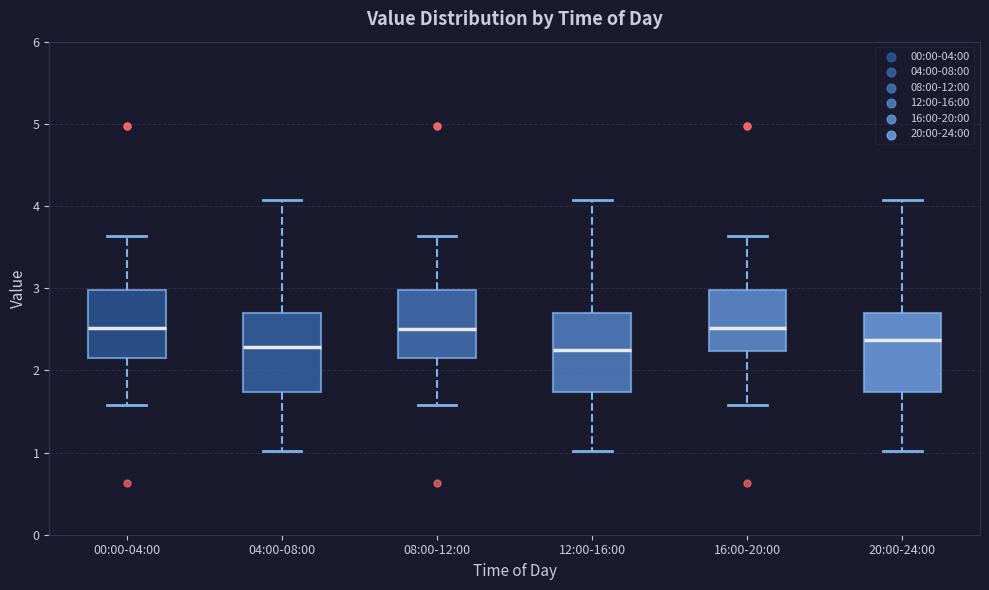

Reading left to right, transcribe this box plot: for each box, give where its median line is, the range the box spans, and where its two whiskers end, as read against the y-axis. The values are not printed on the chart, so give them approximately, as read against the axis.

00:00-04:00: median 2.5, box 2.2 to 3.0, whiskers 1.6 to 3.6
04:00-08:00: median 2.3, box 1.7 to 2.7, whiskers 1.0 to 4.1
08:00-12:00: median 2.5, box 2.2 to 3.0, whiskers 1.6 to 3.6
12:00-16:00: median 2.3, box 1.7 to 2.7, whiskers 1.0 to 4.1
16:00-20:00: median 2.5, box 2.2 to 3.0, whiskers 1.6 to 3.6
20:00-24:00: median 2.4, box 1.7 to 2.7, whiskers 1.0 to 4.1